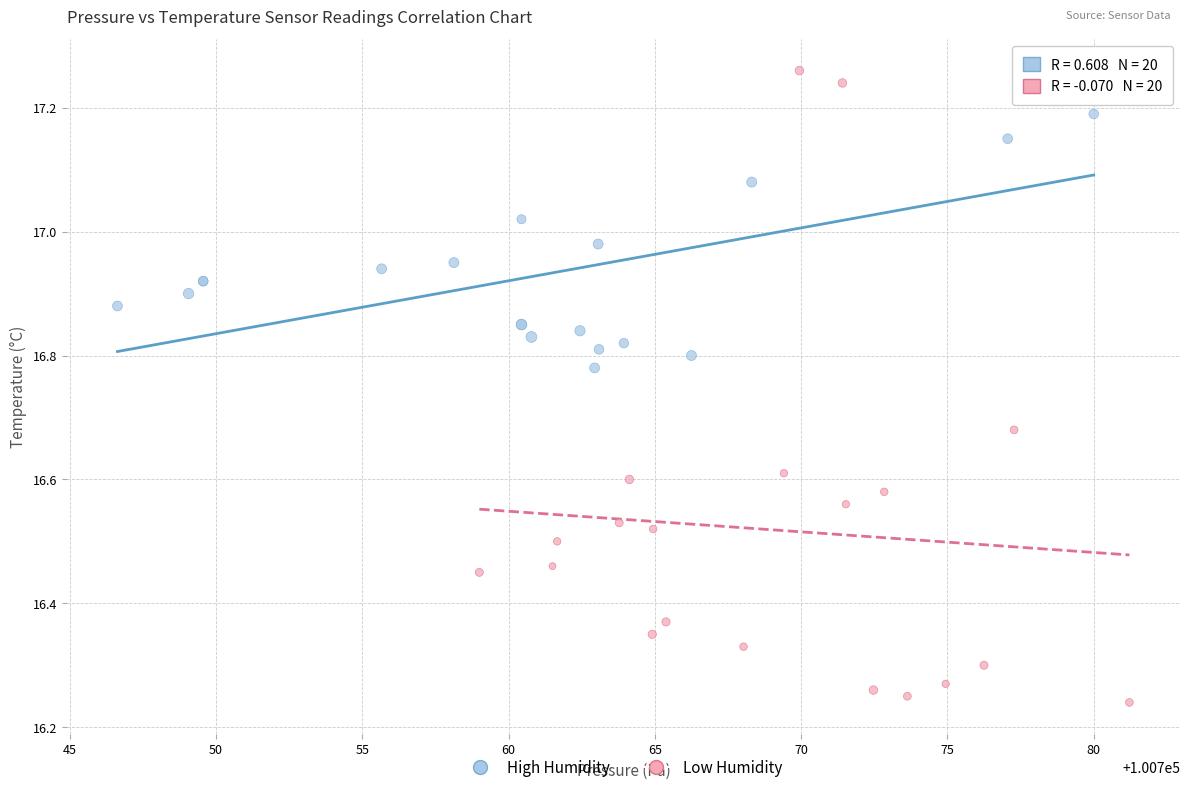

Which series contains the lowest Y value?

Low Humidity